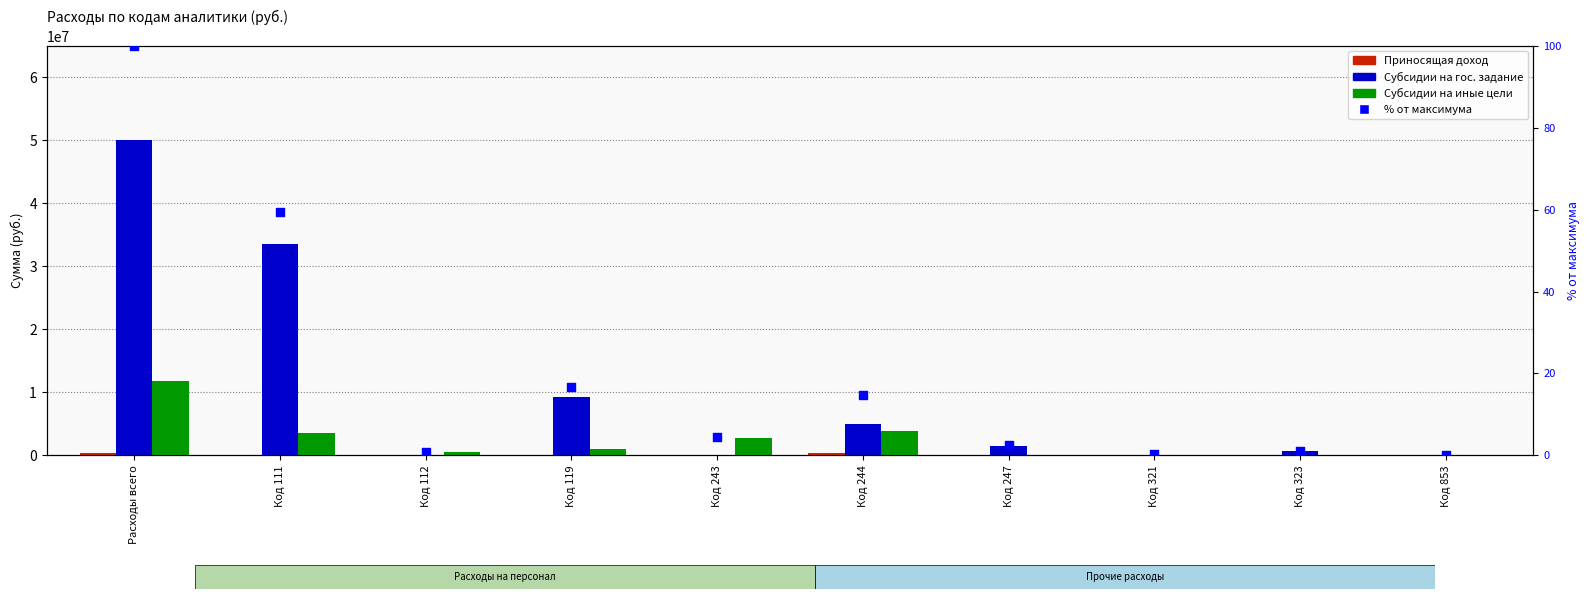

At which category is the sum across all series the highest?

Расходы всего